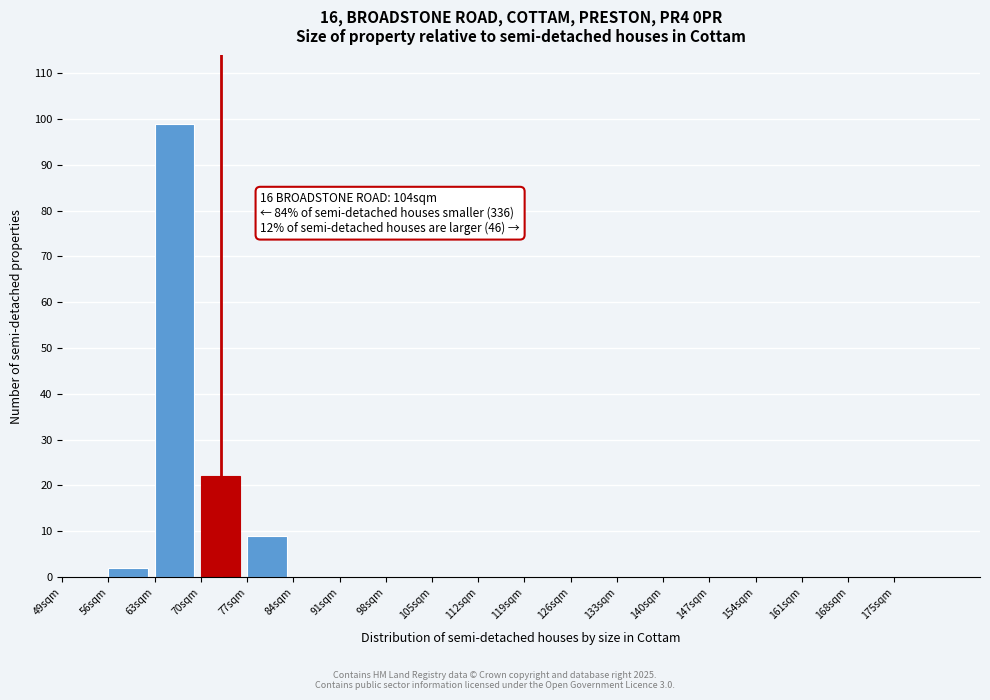

Which range on the x-axis has the tallest bar?

63 to 70